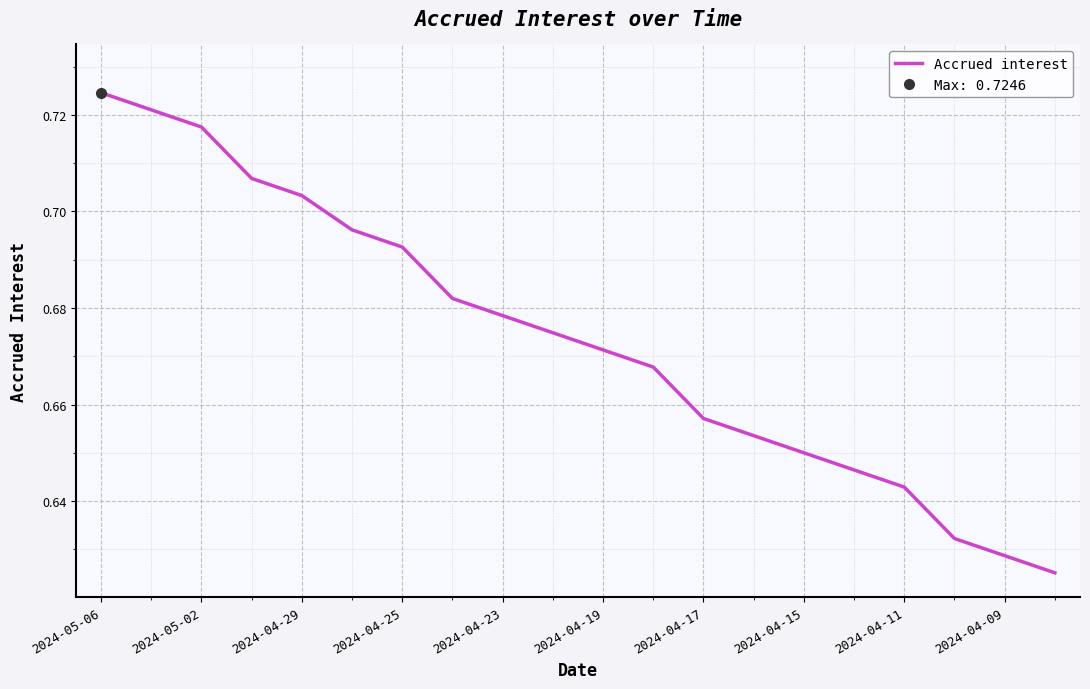

Which category has the highest value in the Accrued interest series?

2024-05-06